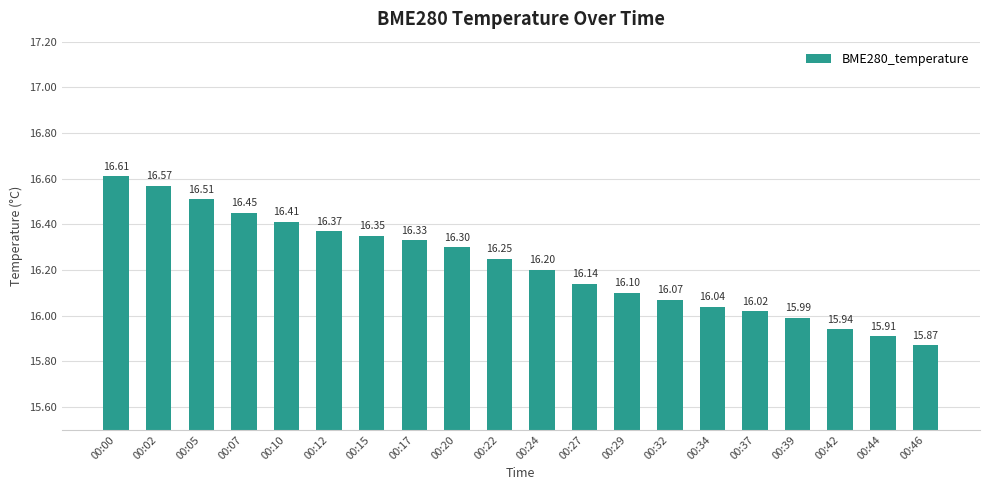

True or false: the data shows 22.6 at 00:00.

False